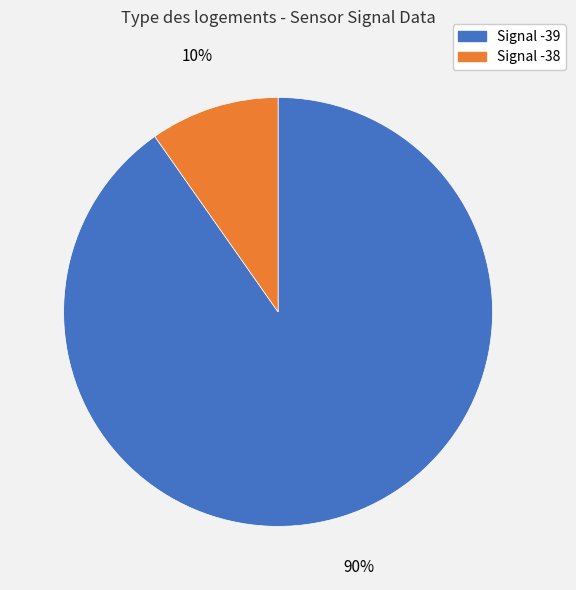

To the nearest percent, what is the average slice percentage?

50%